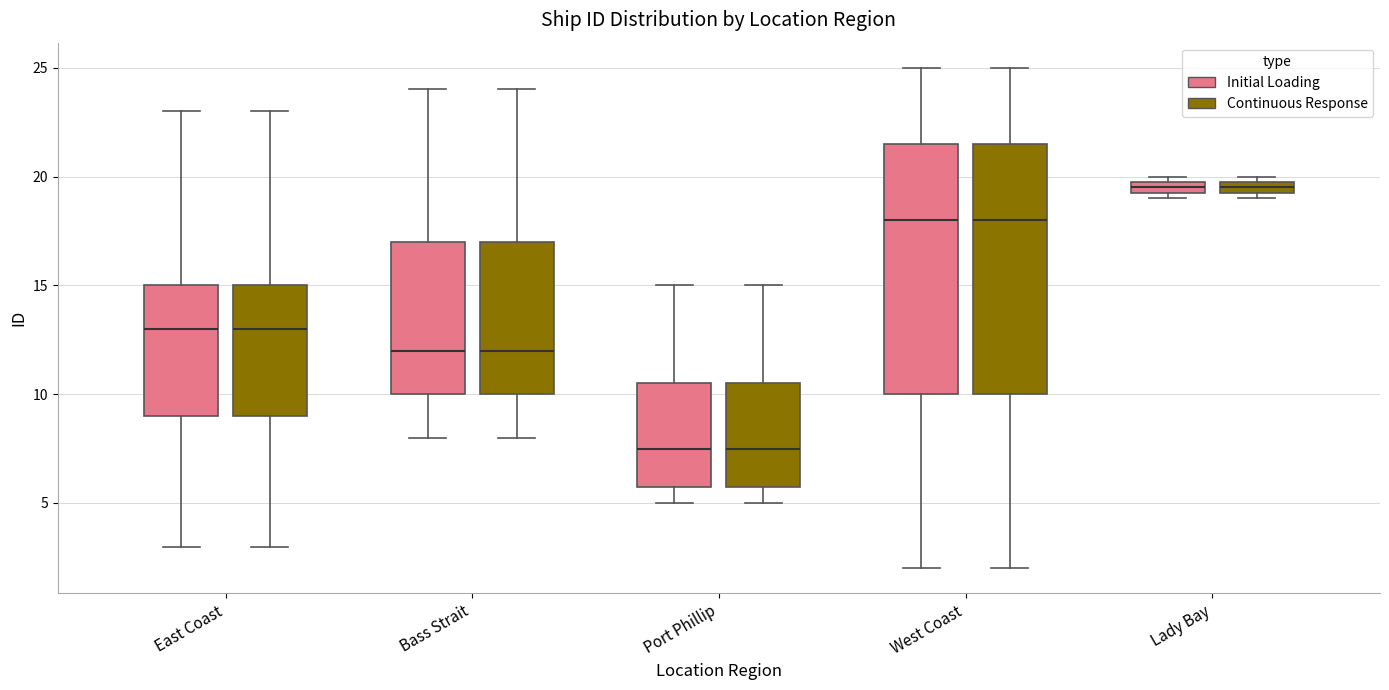

Where does the median line of the box for Port Phillip (Continuous Response) sit on the y-axis? The values are not printed on the chart, so give them approximately, as read against the axis.

7.5